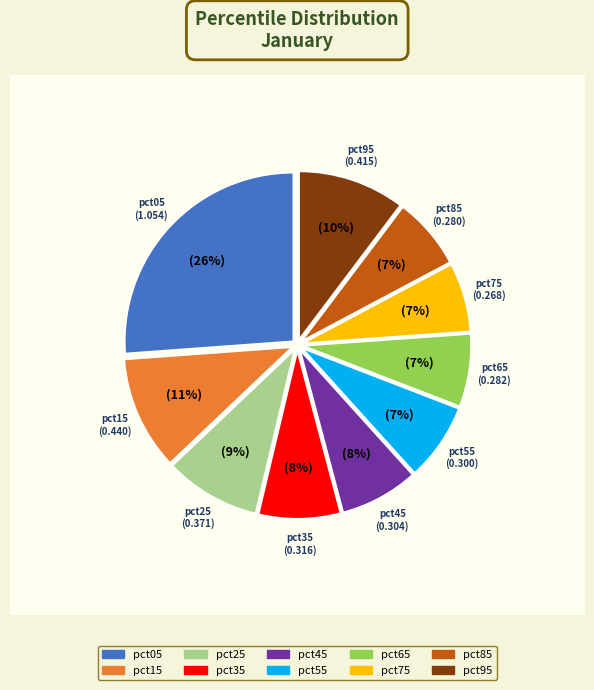

Which has a higher value, pct95 or pct25?

pct95